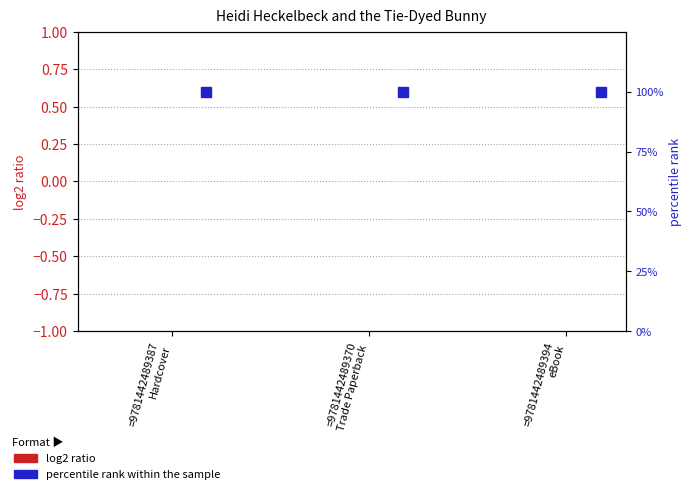

What value does the percentile rank within the sample series have at =9781442489370
Trade Paperback?

100